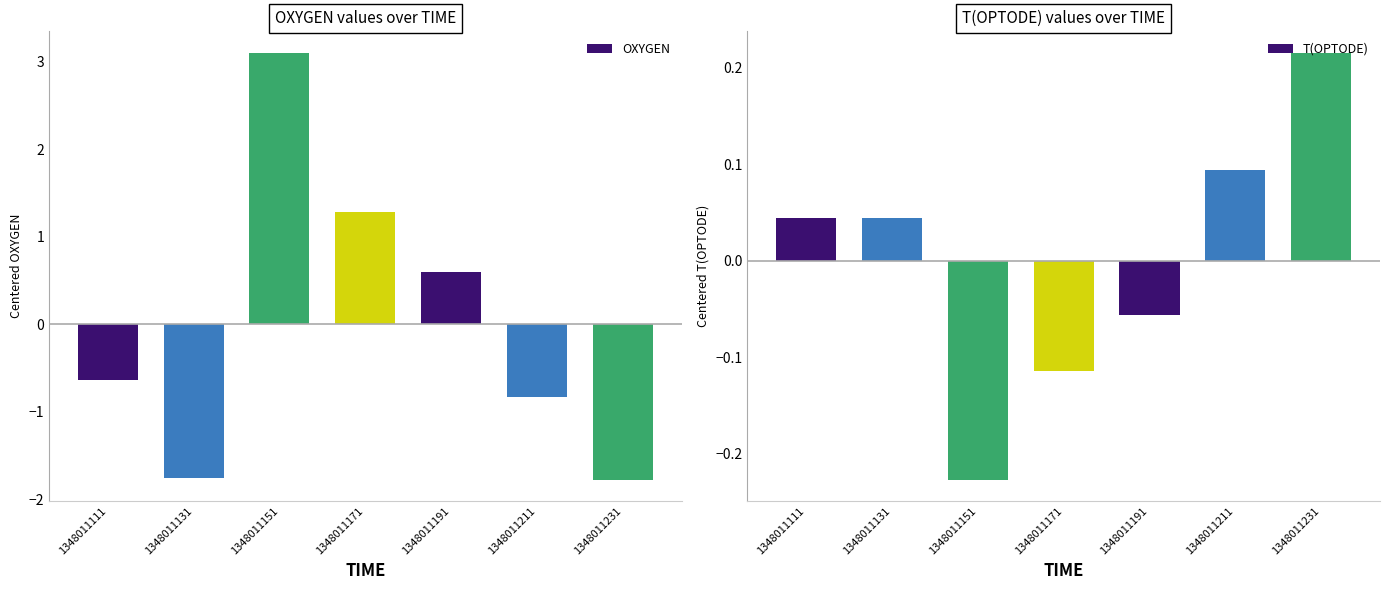

Which series changed the most between 1348011131 and 1348011151?

OXYGEN